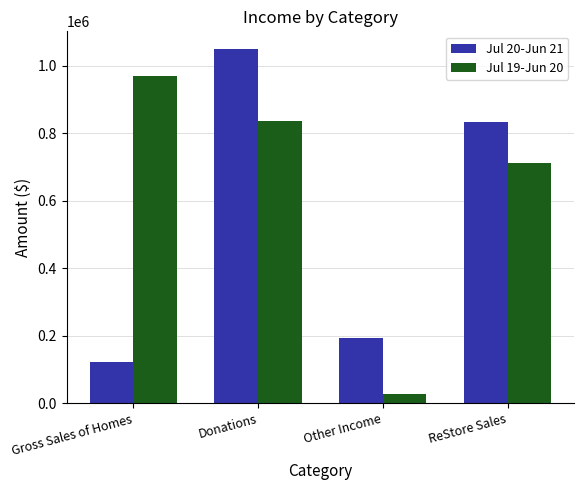

Reading left to right, what are all the values shown in this chart?

Jul 20-Jun 21: 121048.0	1049025.0	193907.5	834125.6
Jul 19-Jun 20: 968681.0	836393.5	25527.2	712240.6